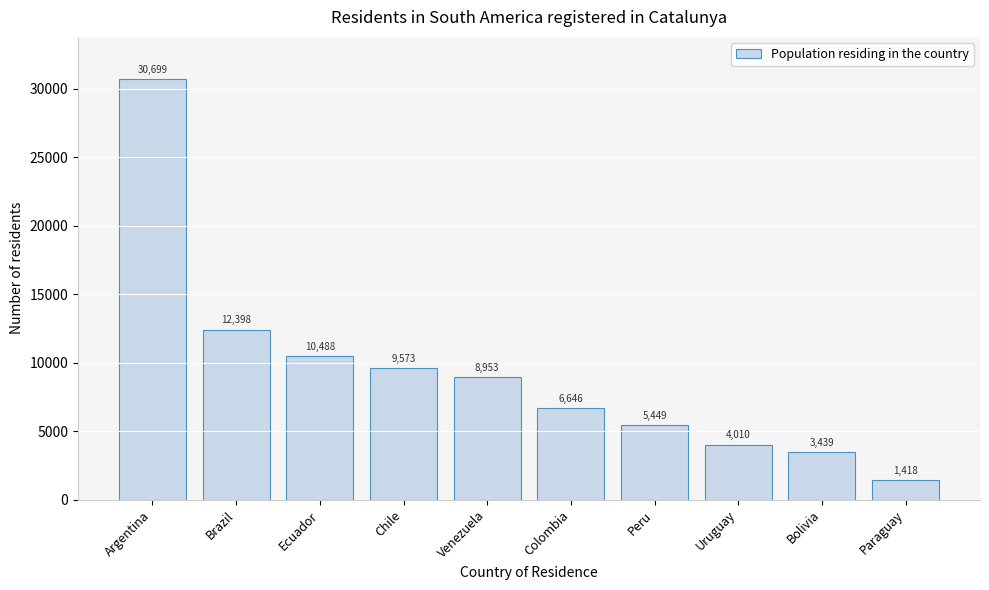

Reading left to right, transcribe all the data shown in this chart.

30699	12398	10488	9573	8953	6646	5449	4010	3439	1418